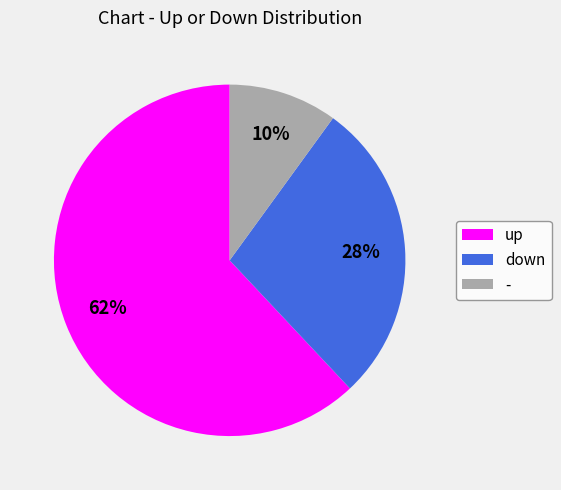

Is the sum of up and - greater than half?

Yes